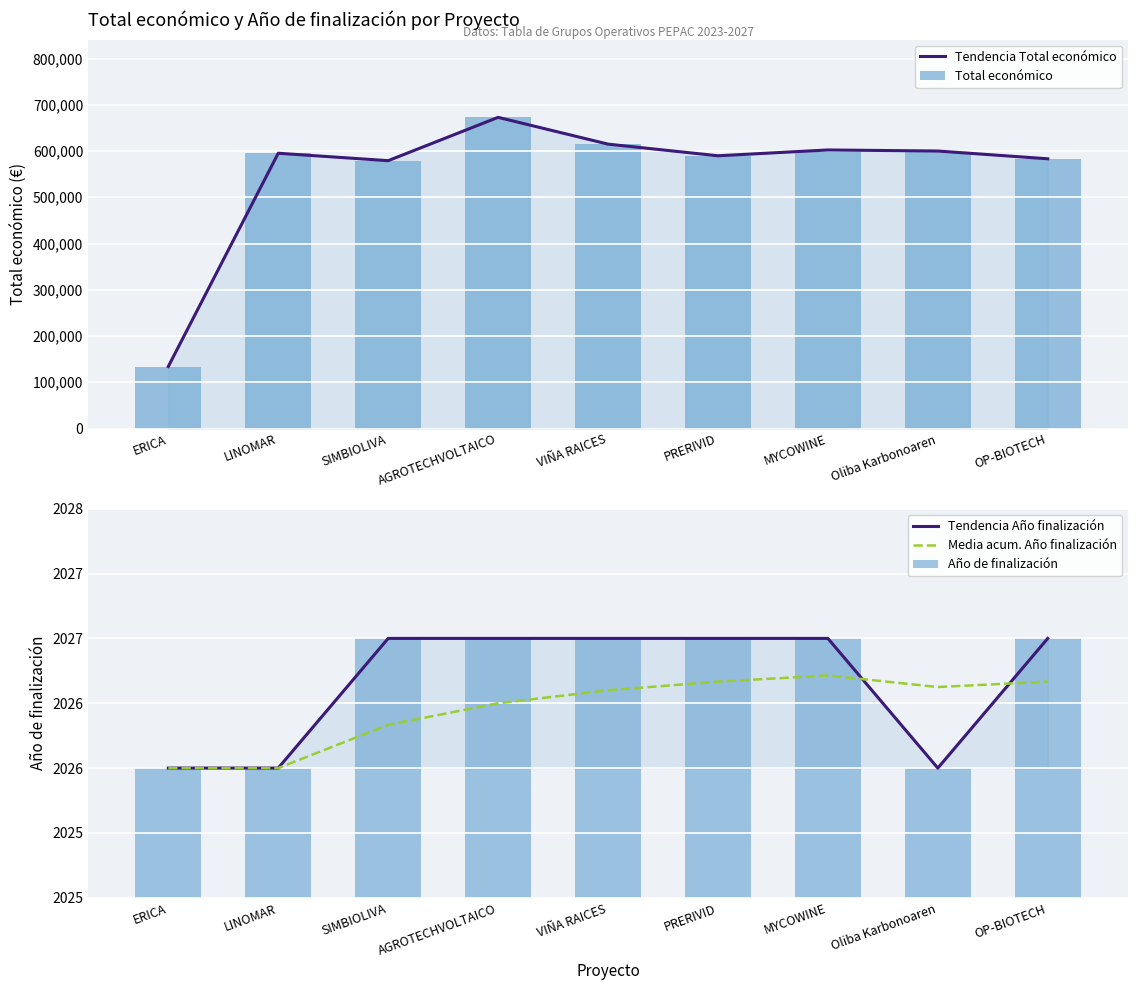

Rank the series at ERICA from highest to lowest value.

Tendencia Total económico, Total económico, Tendencia Año finalización, Media acum. Año finalización, Año de finalización